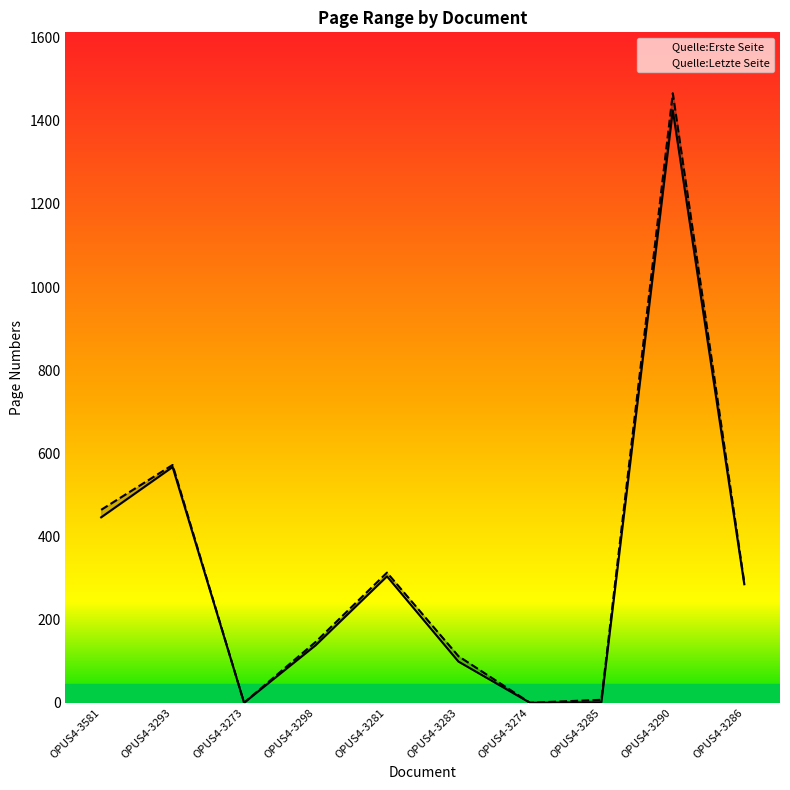

At which label does Quelle:Erste Seite reach its peak?

OPUS4-3290